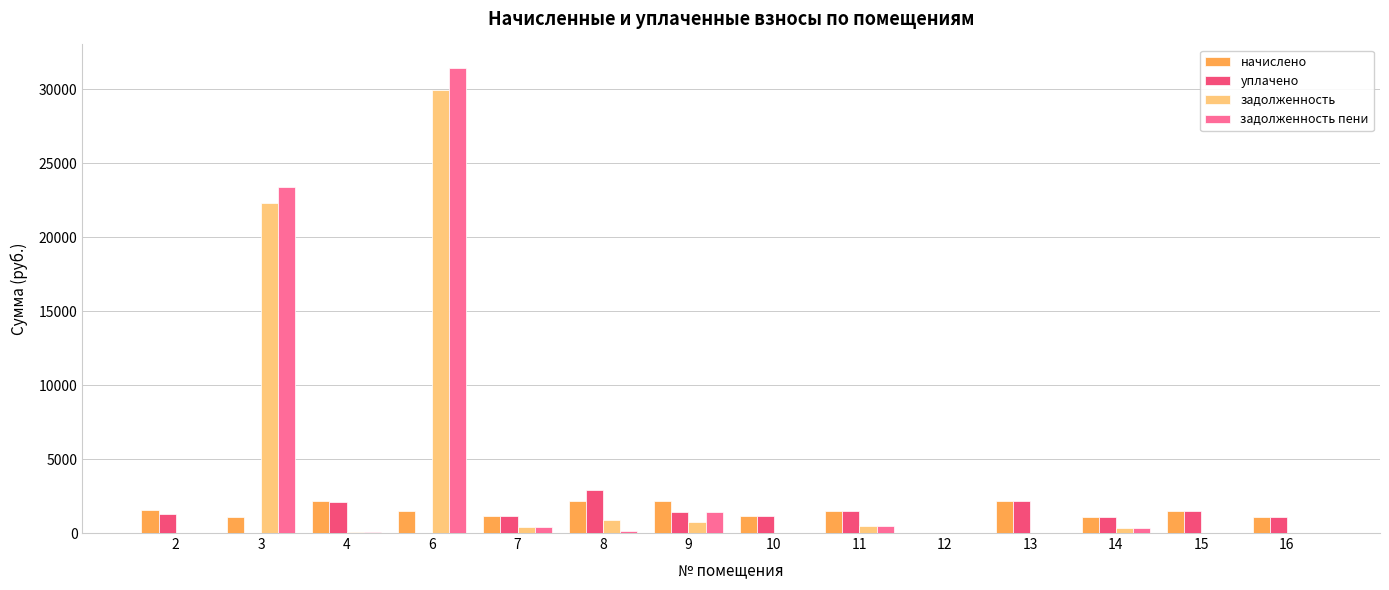

What is the sum of all уплачено values?

17295.8